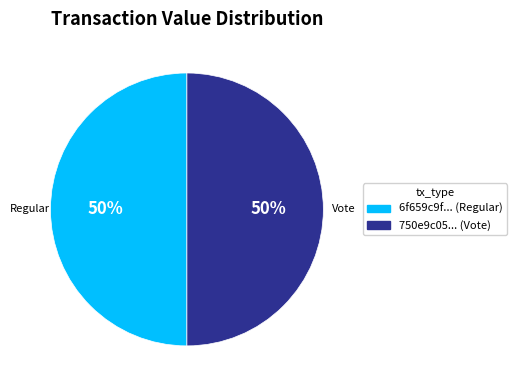

To the nearest percent, what is the average slice percentage?

50%